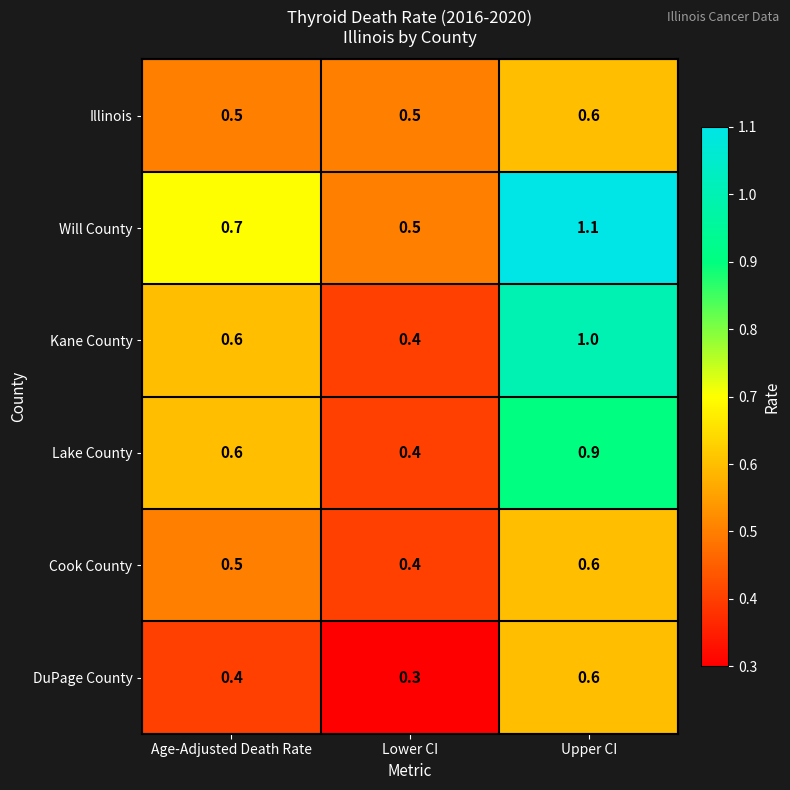

At which label is Lake County closest to 0?

Lower CI